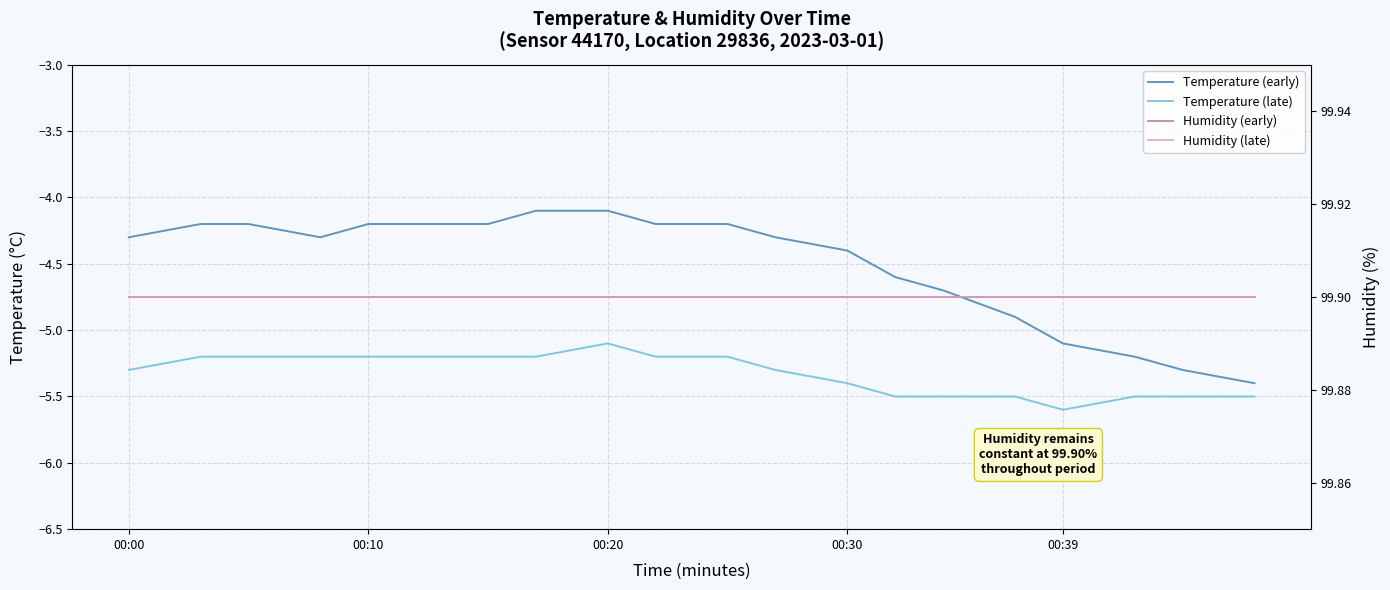

True or false: Humidity (late) and Humidity (early) cross at least once.

False